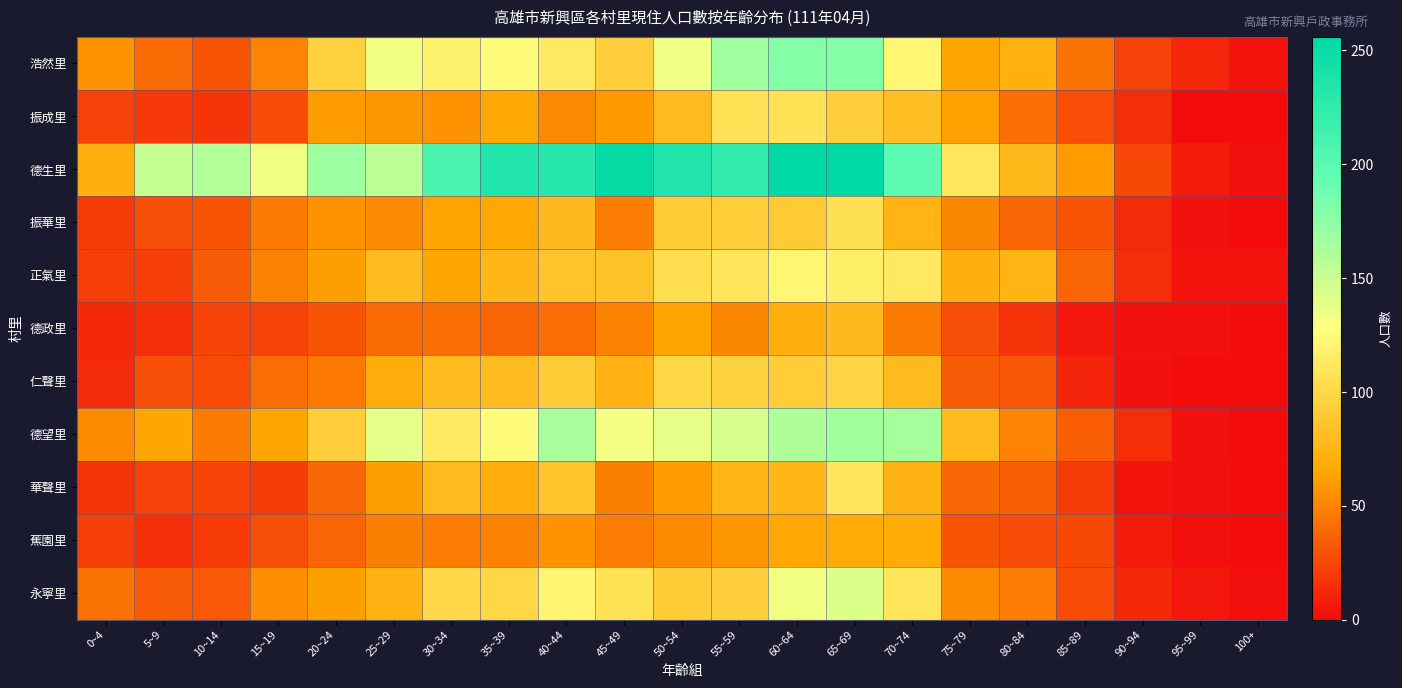

What is the total value across all series at 95~99?

32